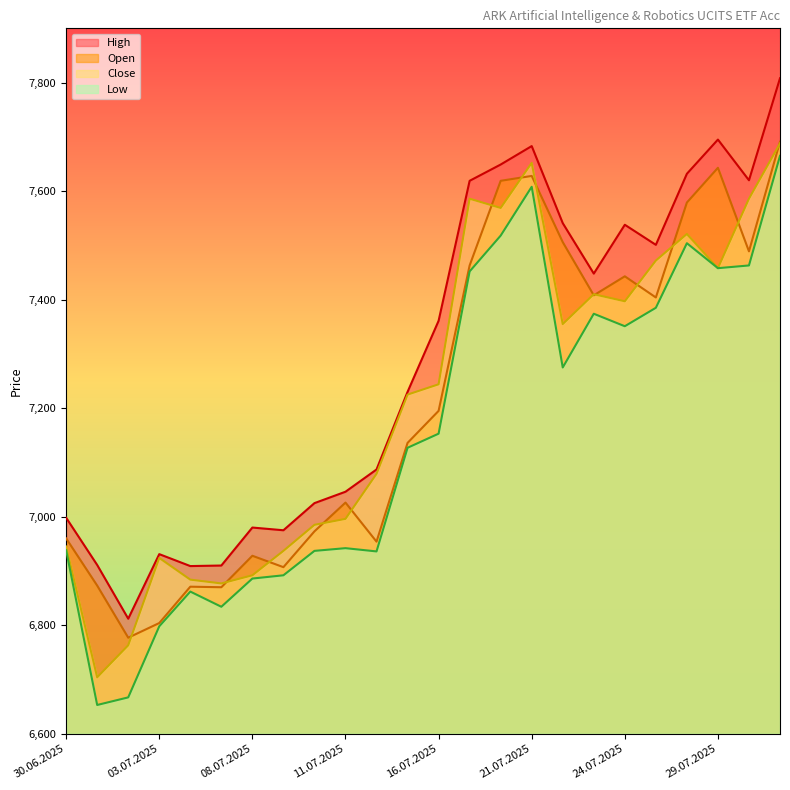

The Low series shows 2811 at 30.06.2025. True or false?

False